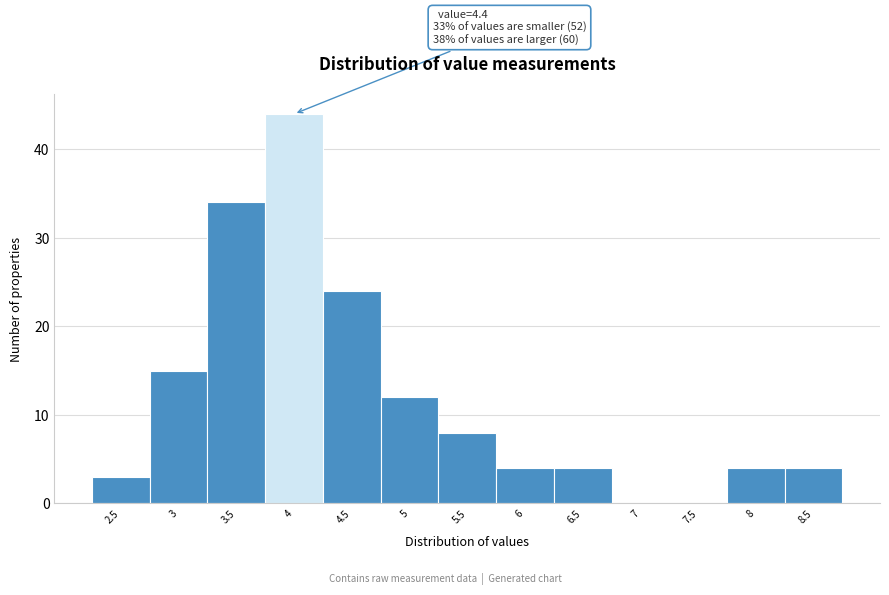

Reading left to right, what are all the values shown in this chart?

2.5=3	3=15	3.5=34	4=44	4.5=24	5=12	5.5=8	6=4	6.5=4	7=0	7.5=0	8=4	8.5=4